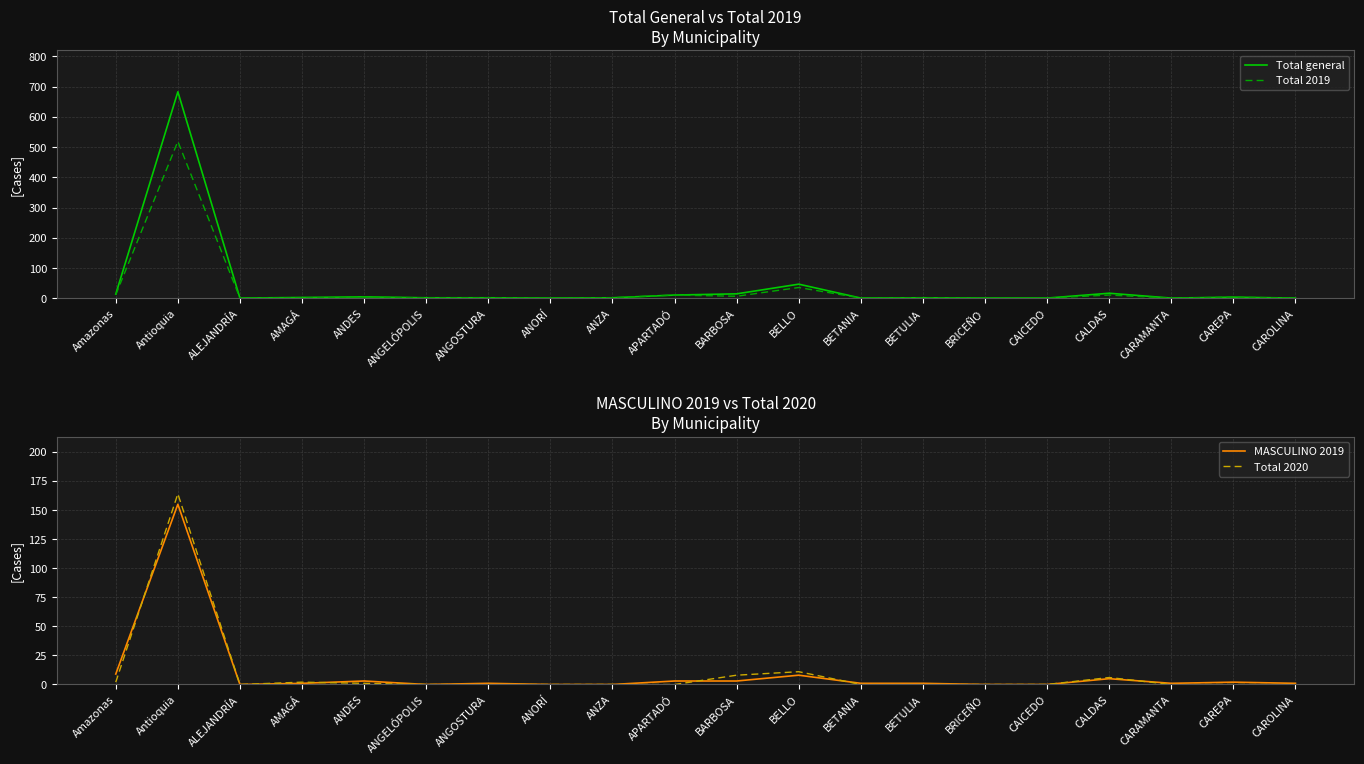

What is the highest value of the Total 2019 series?

519